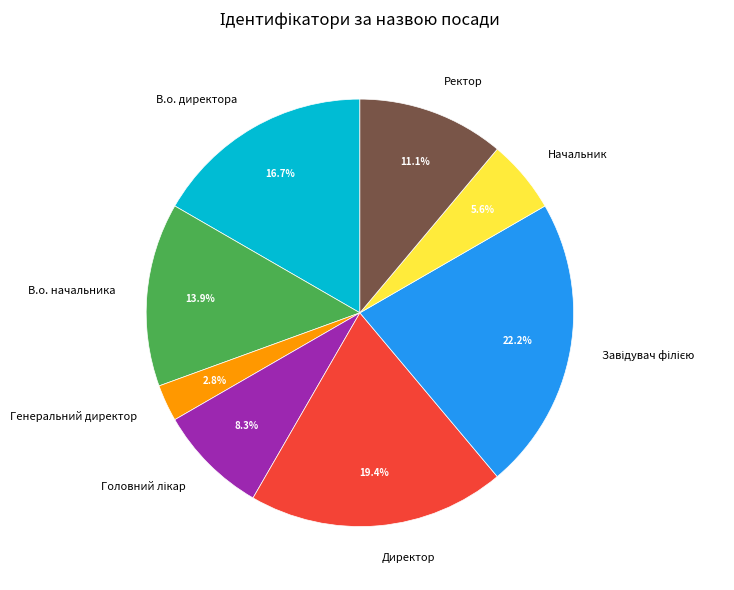

Approximately how many times larger is the value at В.о. начальника compared to Генеральний директор?

5.0